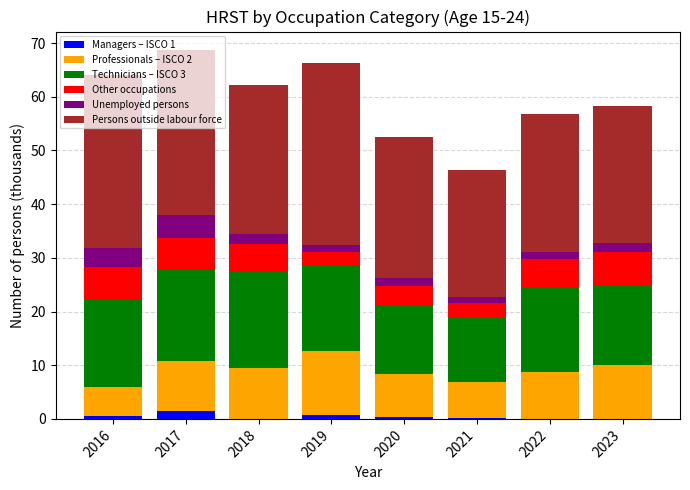

What is the total value across all series at 2018?

62.1